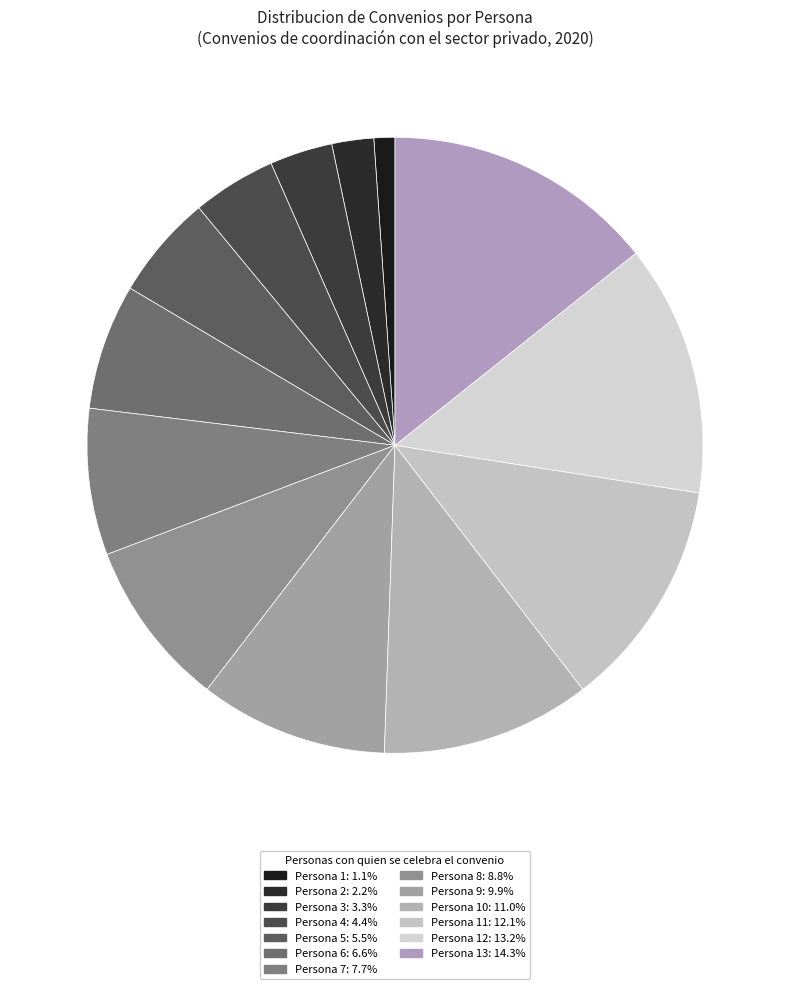

How many slices are in this pie chart?

13